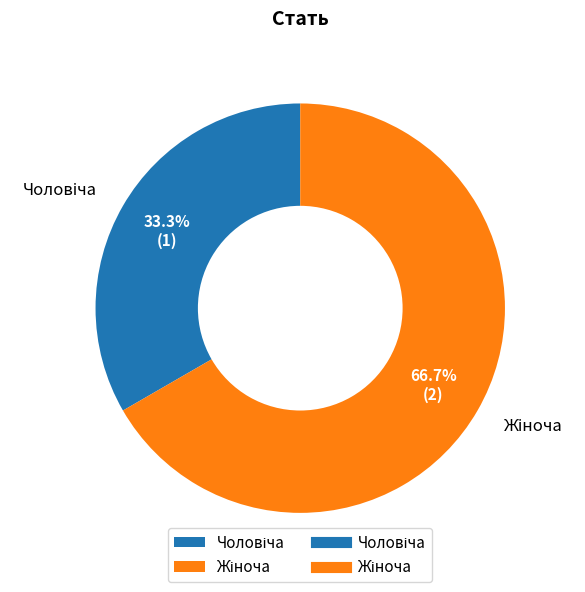

Is there a majority slice in this chart?

Yes